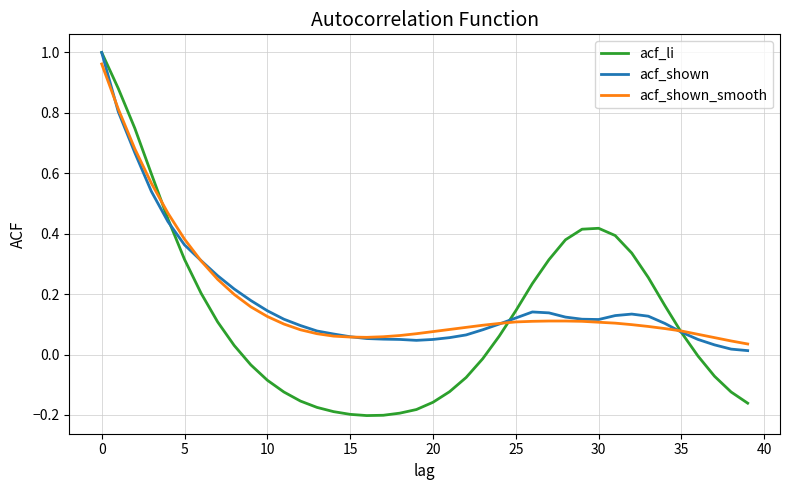

Which series has the widest spread of values?

acf_li